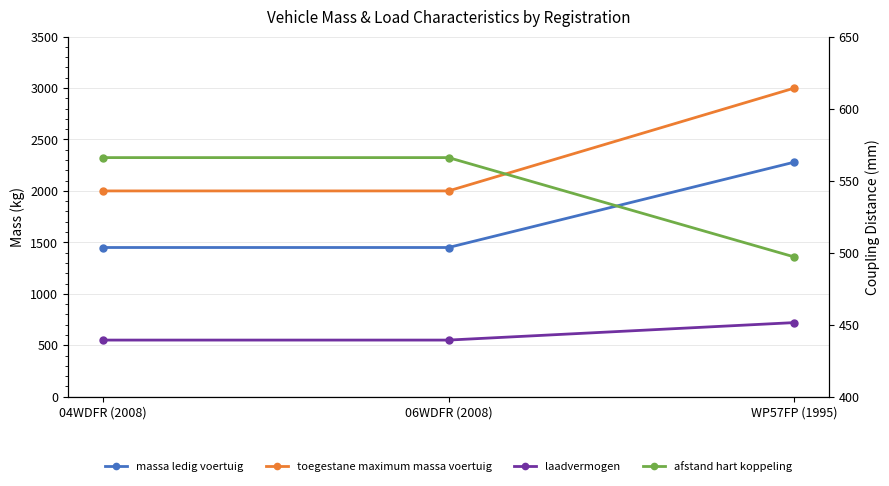

List the labels in order of massa ledig voertuig value, smallest first.

04WDFR (2008), 06WDFR (2008), WP57FP (1995)